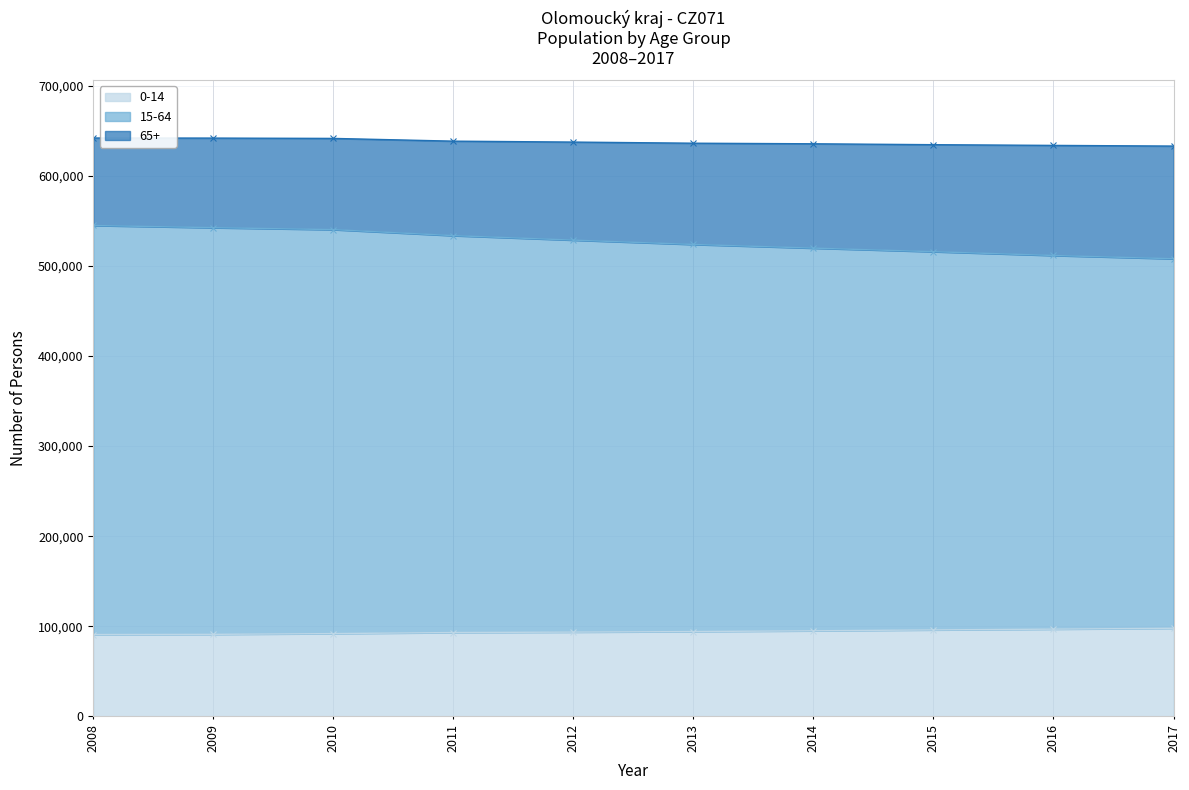

How many series are shown in this chart?

3